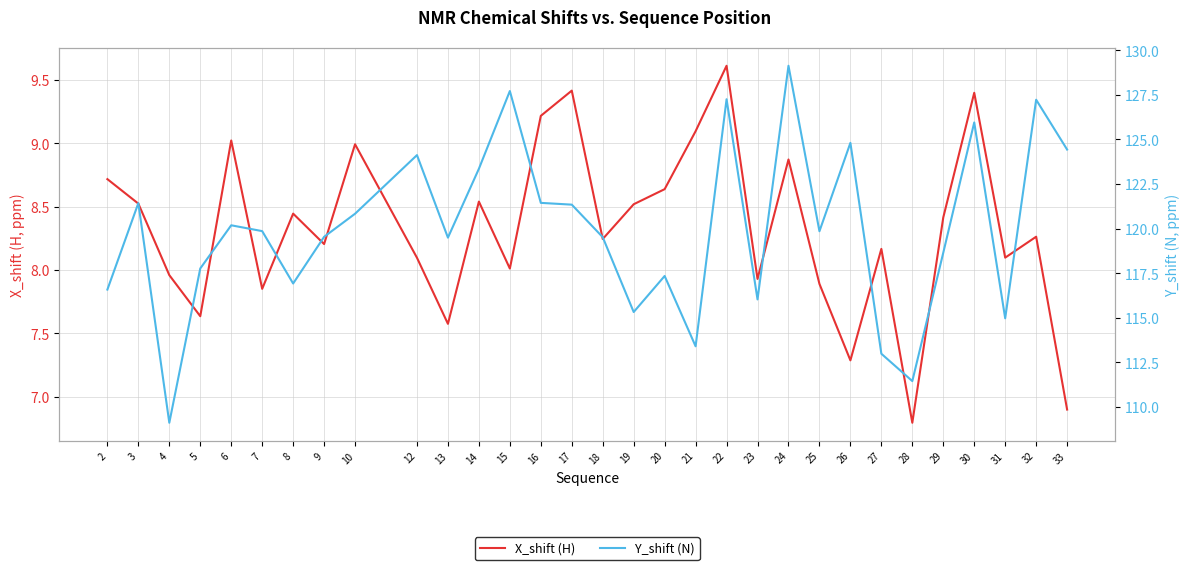

Rank the categories by Y_shift (N) value from lowest to highest.

4, 28, 27, 21, 31, 19, 23, 2, 8, 20, 5, 29, 13, 18, 9, 25, 7, 6, 10, 17, 3, 16, 14, 12, 33, 26, 30, 32, 22, 15, 24